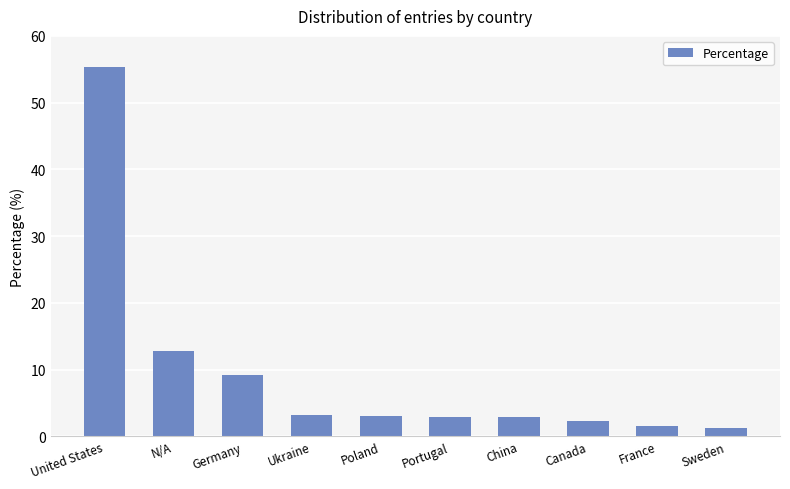

Is it true that the value at China is 2.9?

True